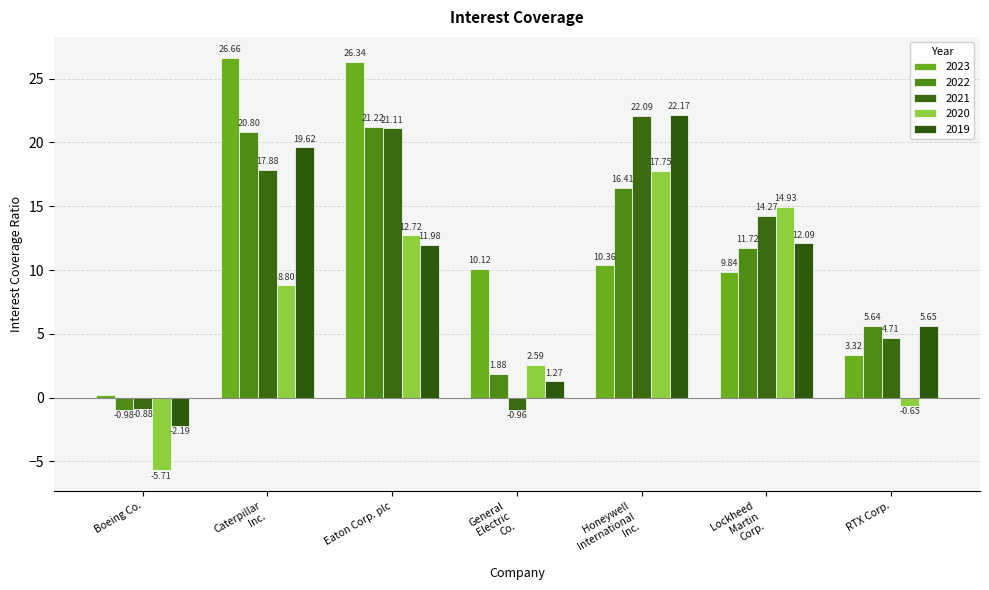

How many negative values does the 2021 series have?

2